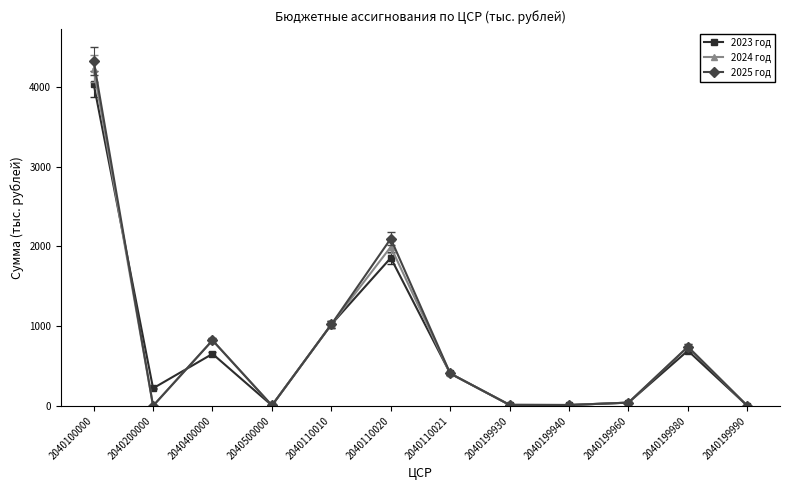

Which series has the widest spread of values?

2025 год